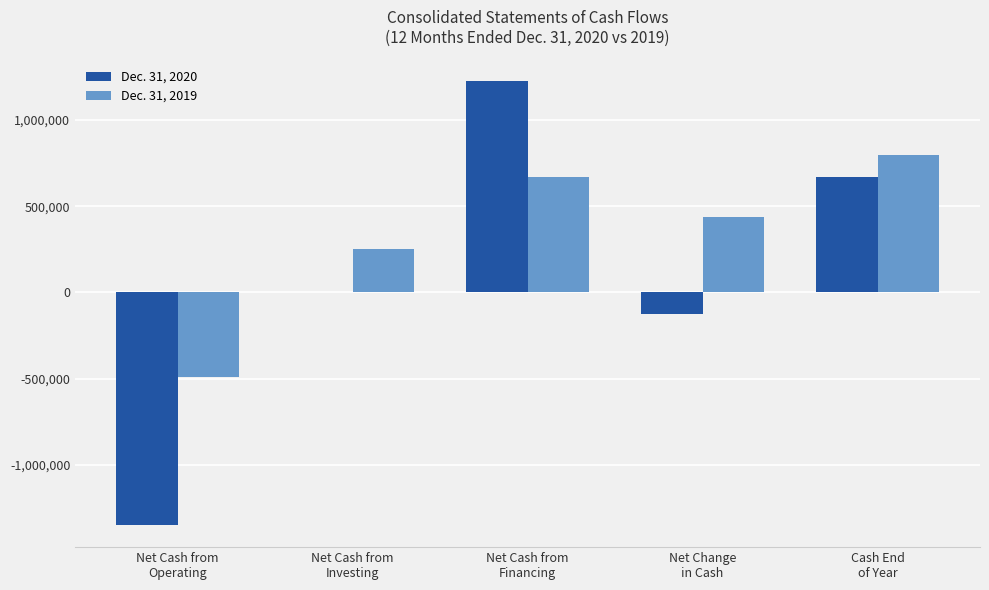

Is it true that Dec. 31, 2020 equals -1348779 at Net Cash from
Operating?

True